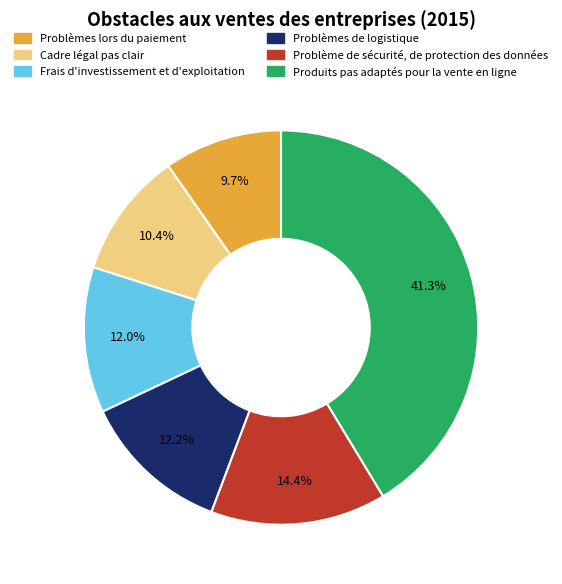

True or false: Problèmes de logistique accounts for 12% of the total.

True